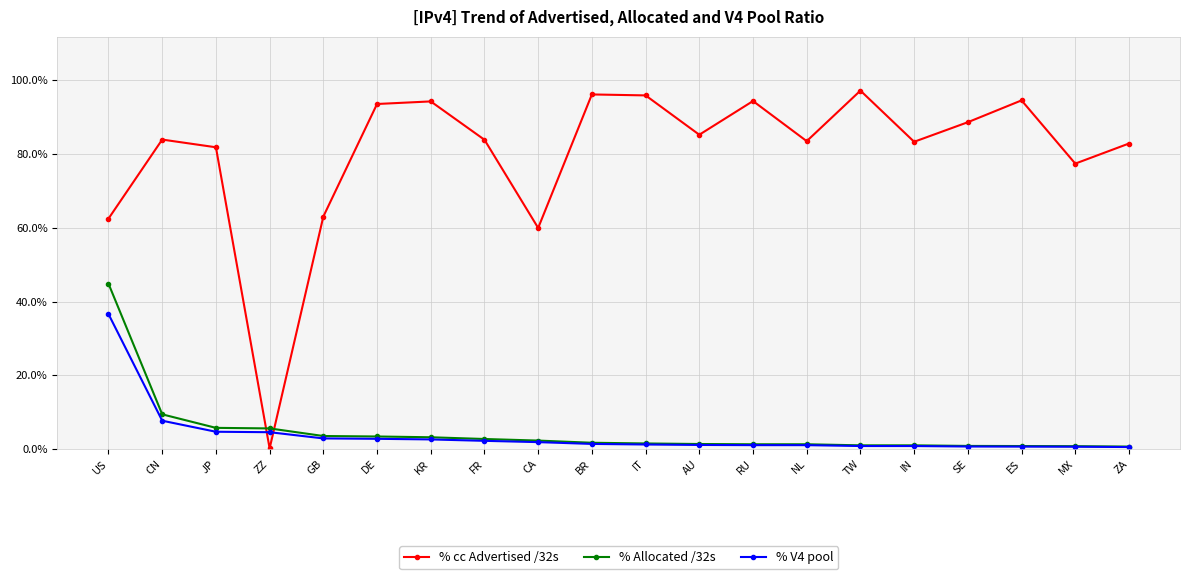

True or false: % V4 pool and % cc Advertised /32s cross at least once.

True